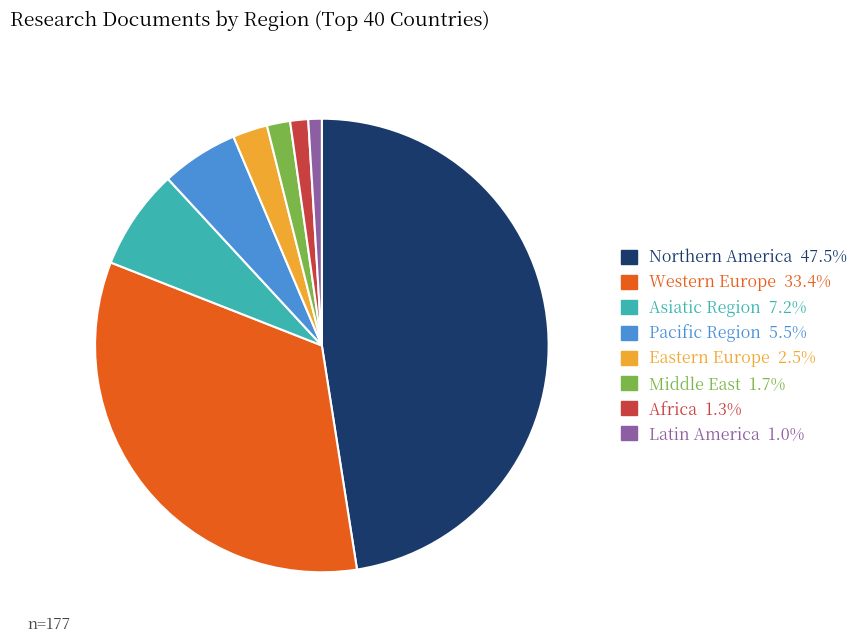

Does any single category account for the majority?

No